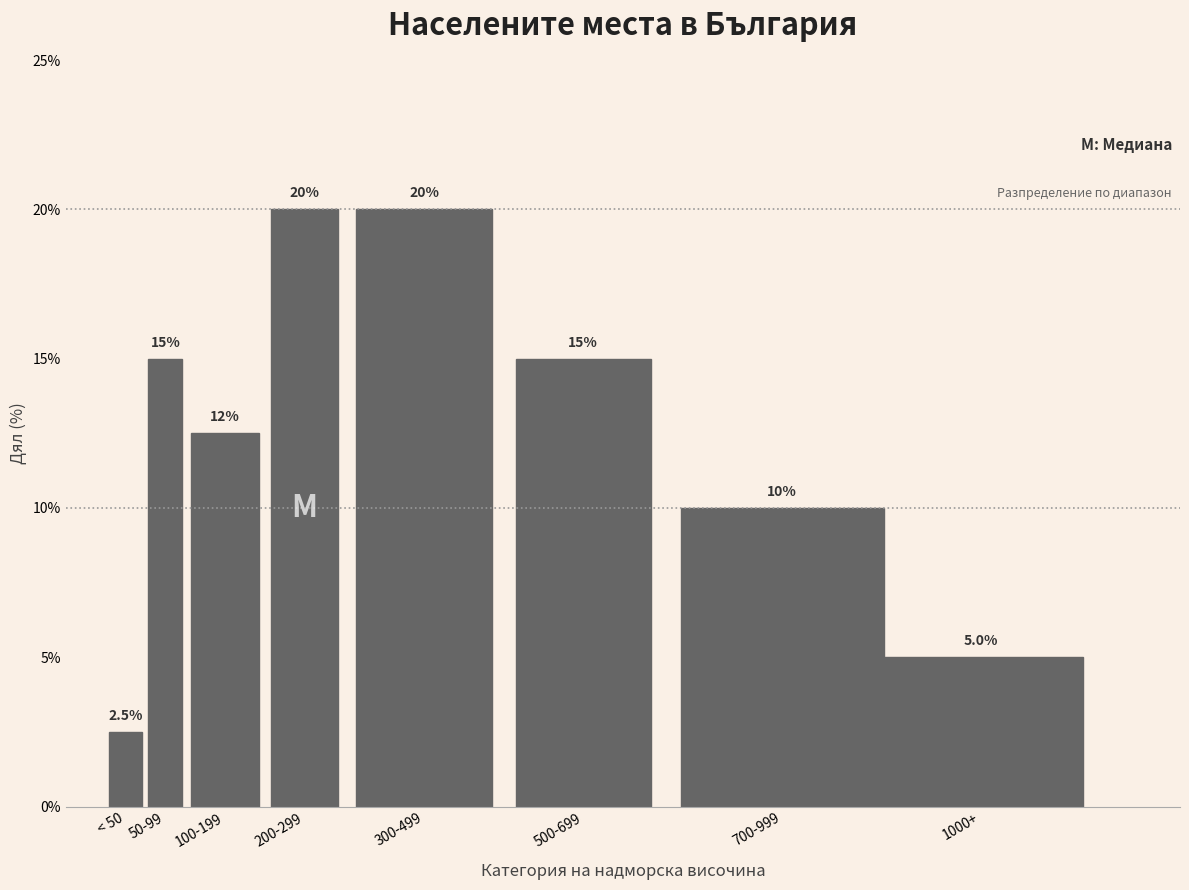

Reading right to left, what are all the values shown in this chart?

5.0	10.0	15.0	20.0	20.0	12.5	15.0	2.5